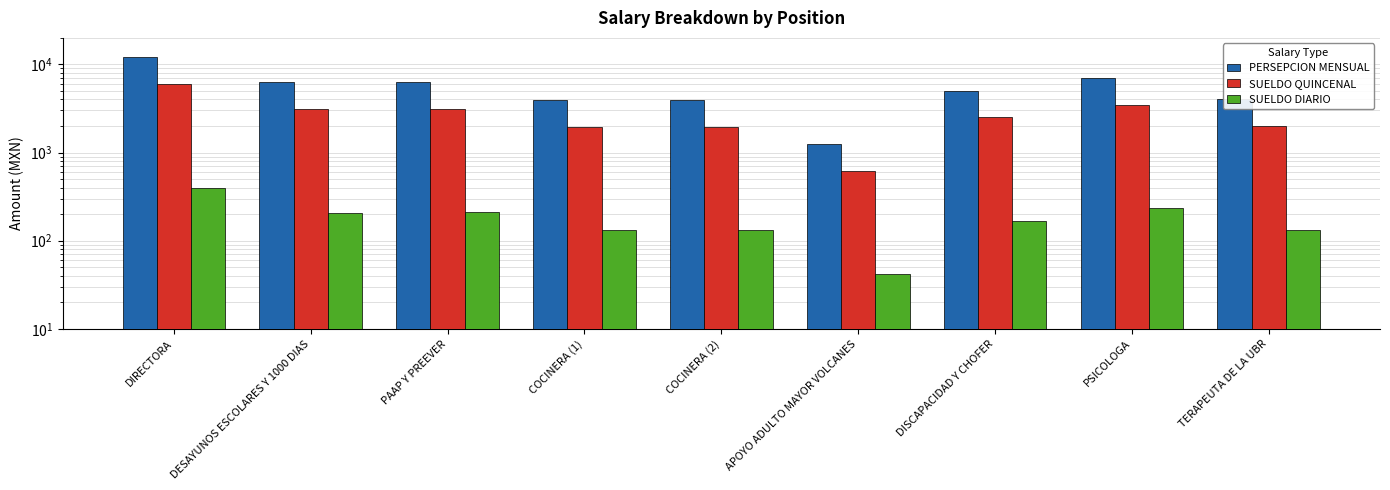

What is the difference between the SUELDO DIARIO values at TERAPEUTA DE LA UBR and PSICOLOGA?

100.0